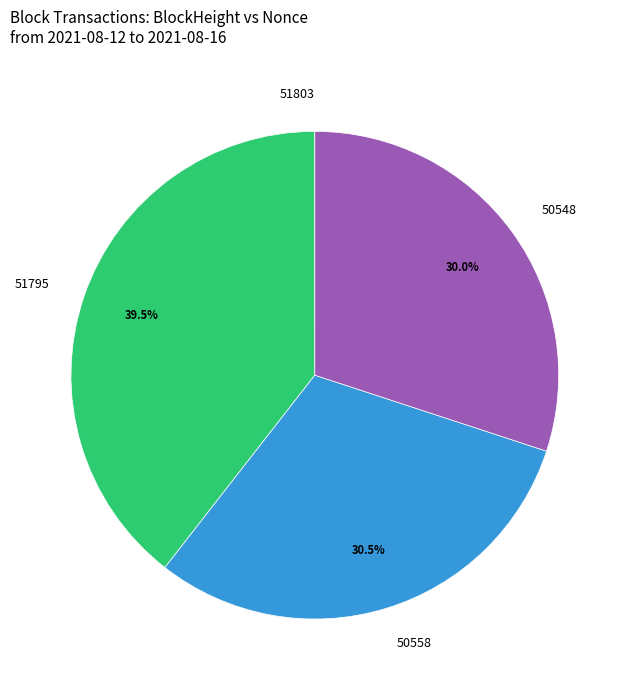

Which slice is the largest?

51795